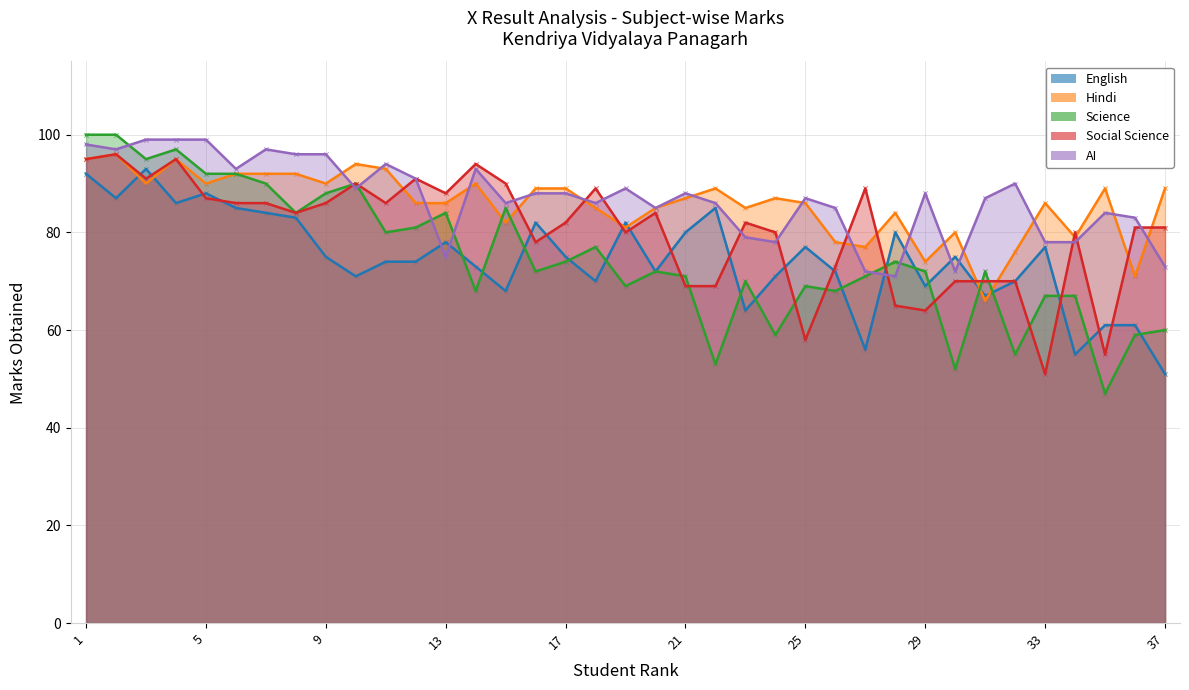

Which series has the largest total across all categories?

AI